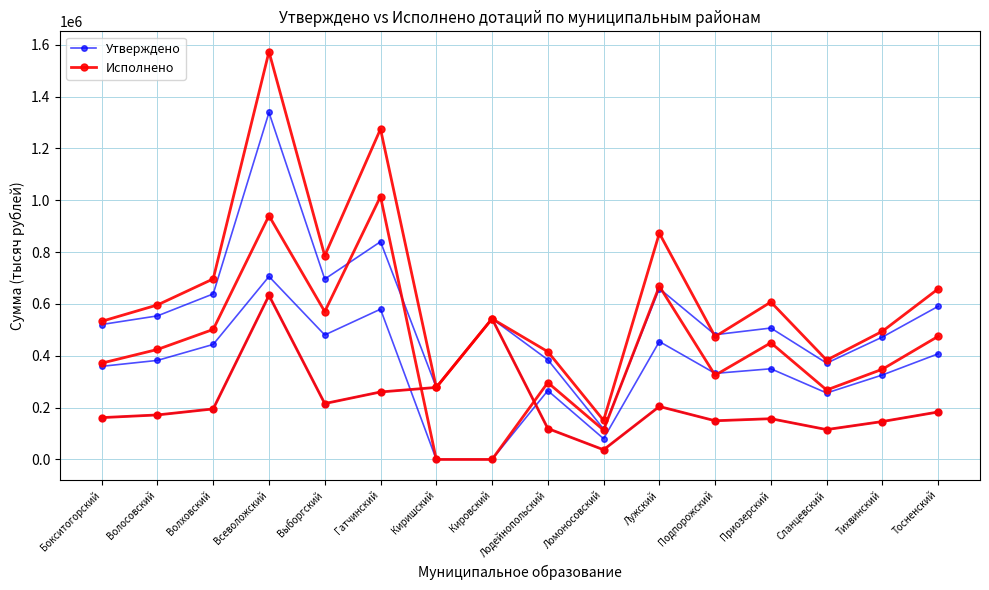

How many categories are shown in the chart?

16